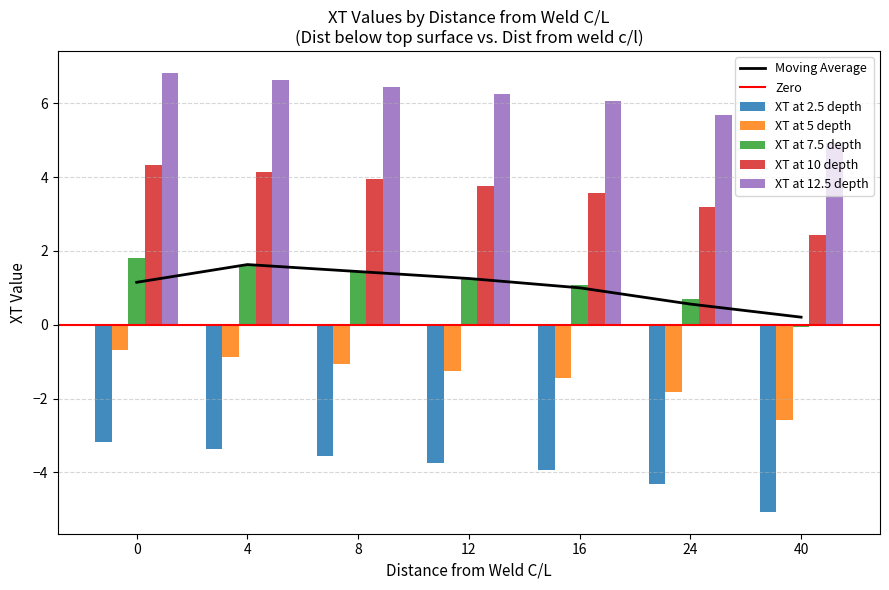

The value of XT at 5 depth at 16 is -0.9. True or false?

False